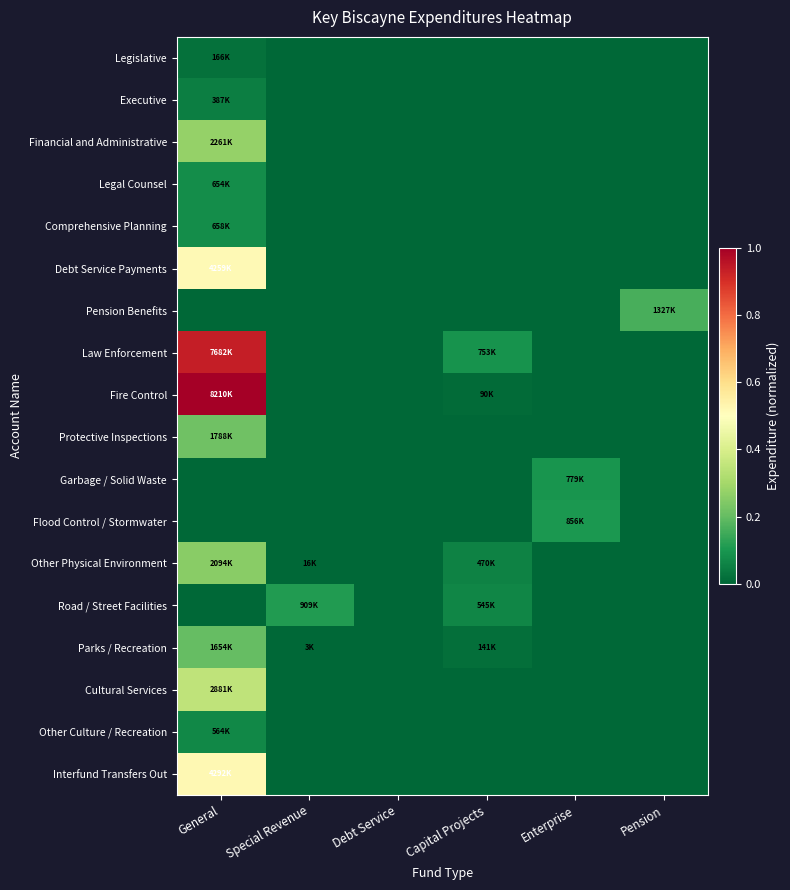

Reading left to right, list all the values displayed in this chart.

Legislative: General=0.0	Special Revenue=0.0	Debt Service=0.0	Capital Projects=0.0	Enterprise=0.0	Pension=0.0
Executive: General=0.0	Special Revenue=0.0	Debt Service=0.0	Capital Projects=0.0	Enterprise=0.0	Pension=0.0
Financial and Administrative: General=0.3	Special Revenue=0.0	Debt Service=0.0	Capital Projects=0.0	Enterprise=0.0	Pension=0.0
Legal Counsel: General=0.1	Special Revenue=0.0	Debt Service=0.0	Capital Projects=0.0	Enterprise=0.0	Pension=0.0
Comprehensive Planning: General=0.1	Special Revenue=0.0	Debt Service=0.0	Capital Projects=0.0	Enterprise=0.0	Pension=0.0
Debt Service Payments: General=0.5	Special Revenue=0.0	Debt Service=0.0	Capital Projects=0.0	Enterprise=0.0	Pension=0.0
Pension Benefits: General=0.0	Special Revenue=0.0	Debt Service=0.0	Capital Projects=0.0	Enterprise=0.0	Pension=0.2
Law Enforcement: General=0.9	Special Revenue=0.0	Debt Service=0.0	Capital Projects=0.1	Enterprise=0.0	Pension=0.0
Fire Control: General=1.0	Special Revenue=0.0	Debt Service=0.0	Capital Projects=0.0	Enterprise=0.0	Pension=0.0
Protective Inspections: General=0.2	Special Revenue=0.0	Debt Service=0.0	Capital Projects=0.0	Enterprise=0.0	Pension=0.0
Garbage / Solid Waste: General=0.0	Special Revenue=0.0	Debt Service=0.0	Capital Projects=0.0	Enterprise=0.1	Pension=0.0
Flood Control / Stormwater: General=0.0	Special Revenue=0.0	Debt Service=0.0	Capital Projects=0.0	Enterprise=0.1	Pension=0.0
Other Physical Environment: General=0.3	Special Revenue=0.0	Debt Service=0.0	Capital Projects=0.1	Enterprise=0.0	Pension=0.0
Road / Street Facilities: General=0.0	Special Revenue=0.1	Debt Service=0.0	Capital Projects=0.1	Enterprise=0.0	Pension=0.0
Parks / Recreation: General=0.2	Special Revenue=0.0	Debt Service=0.0	Capital Projects=0.0	Enterprise=0.0	Pension=0.0
Cultural Services: General=0.4	Special Revenue=0.0	Debt Service=0.0	Capital Projects=0.0	Enterprise=0.0	Pension=0.0
Other Culture / Recreation: General=0.1	Special Revenue=0.0	Debt Service=0.0	Capital Projects=0.0	Enterprise=0.0	Pension=0.0
Interfund Transfers Out: General=0.5	Special Revenue=0.0	Debt Service=0.0	Capital Projects=0.0	Enterprise=0.0	Pension=0.0